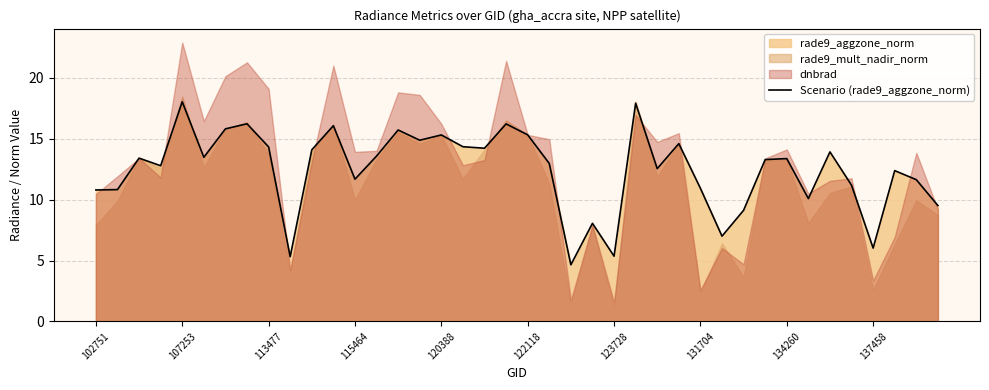

Is it true that Scenario (rade9_aggzone_norm) equals 13.4 at 134260?

True